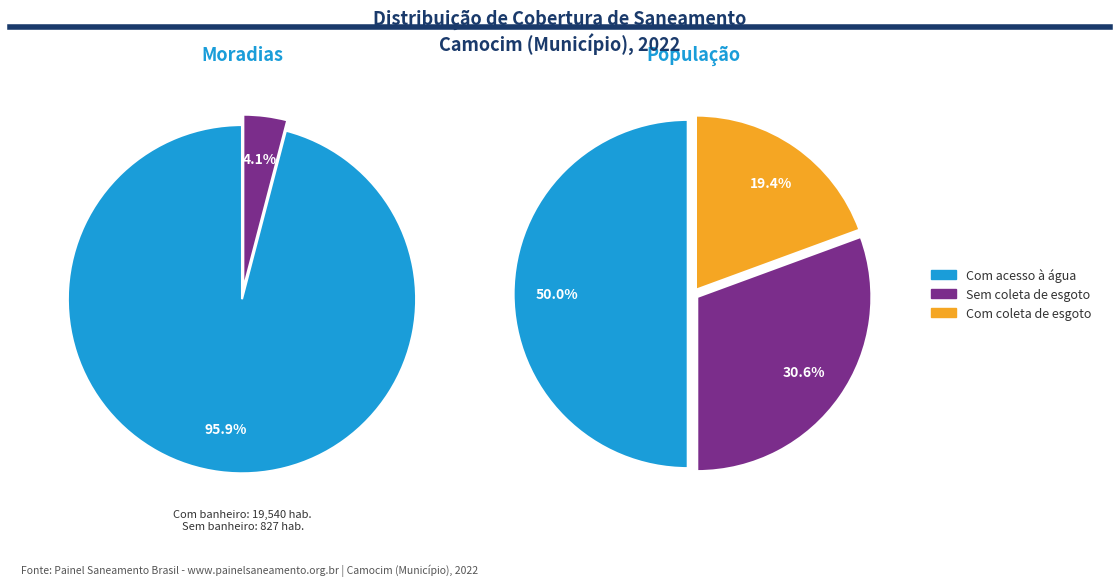

Between Com acesso à água and Com banheiro, which is larger?

Com acesso à água